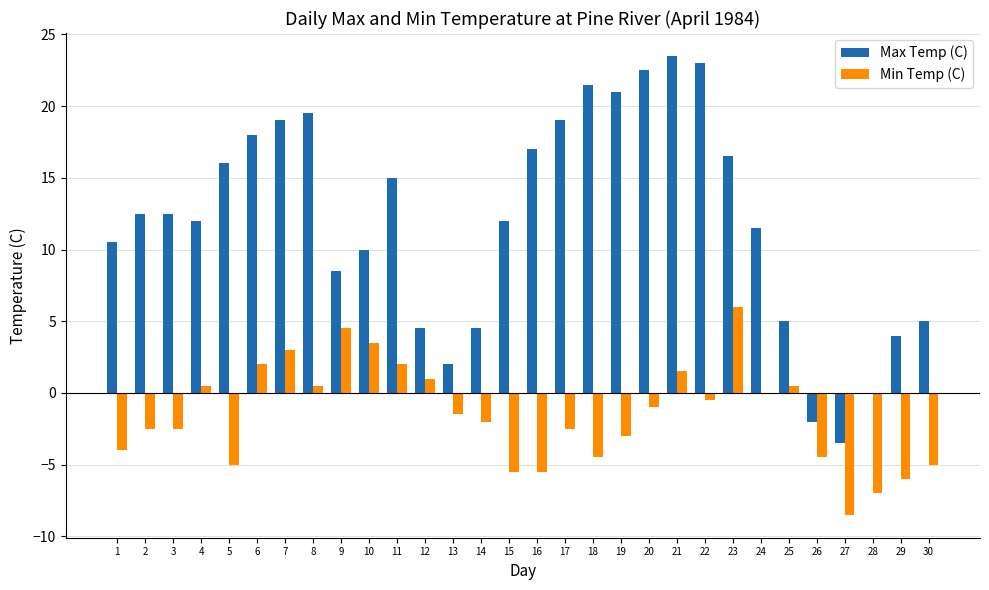

Is it true that Max Temp (C) equals 2.5 at 14?

False